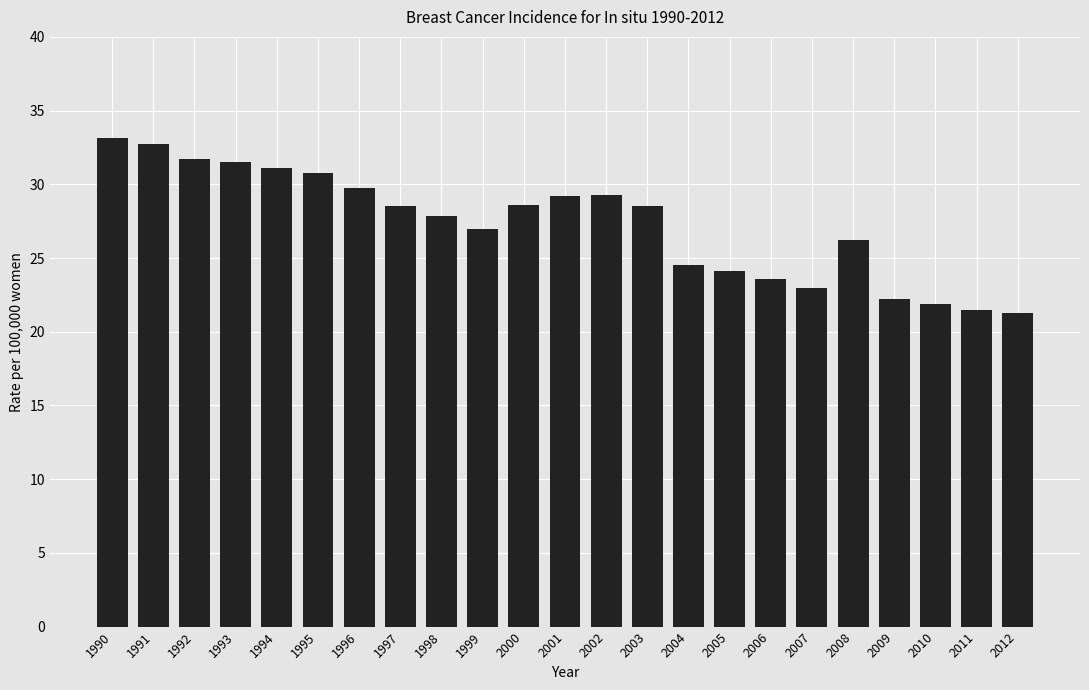

What is the change in value from 1994 to 2002?

-1.8